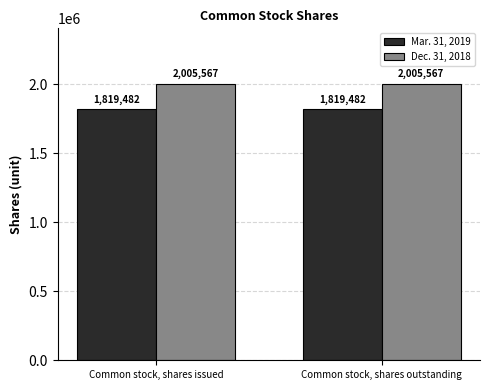

What is the sum of the Dec. 31, 2018 values at Common stock, shares issued and Common stock, shares outstanding?

4011134